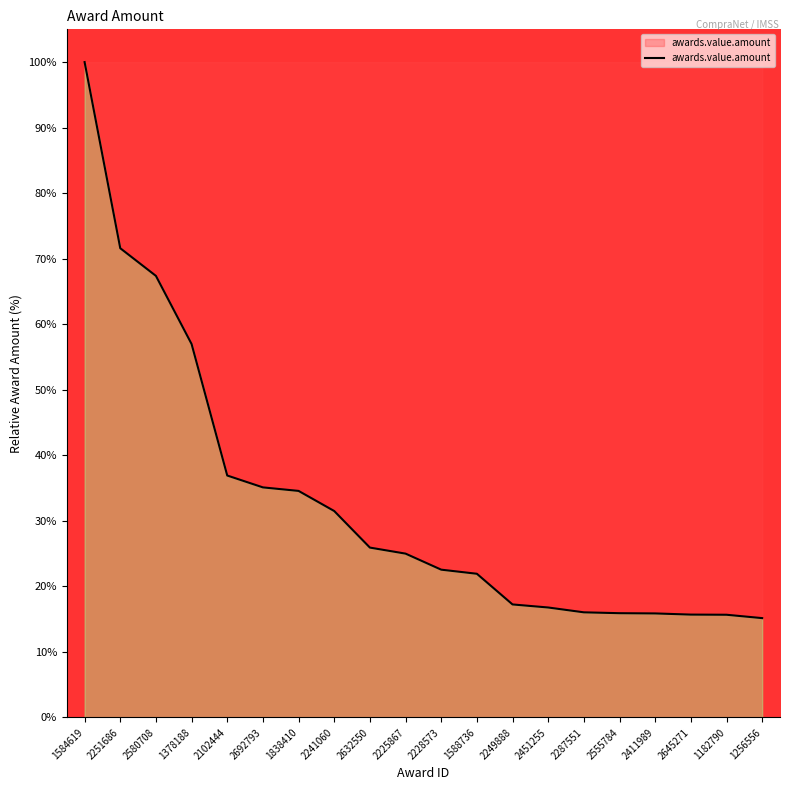

The value at 2632550 is 25.9. True or false?

True